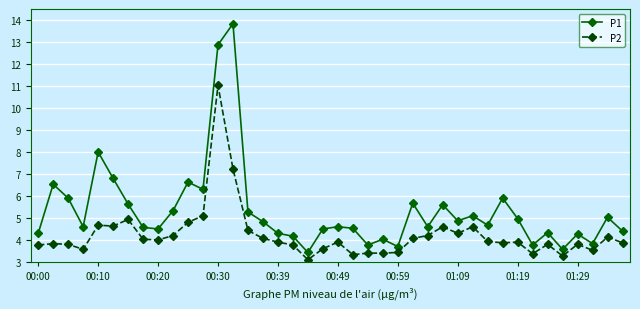

How many lines are shown in the chart?

2